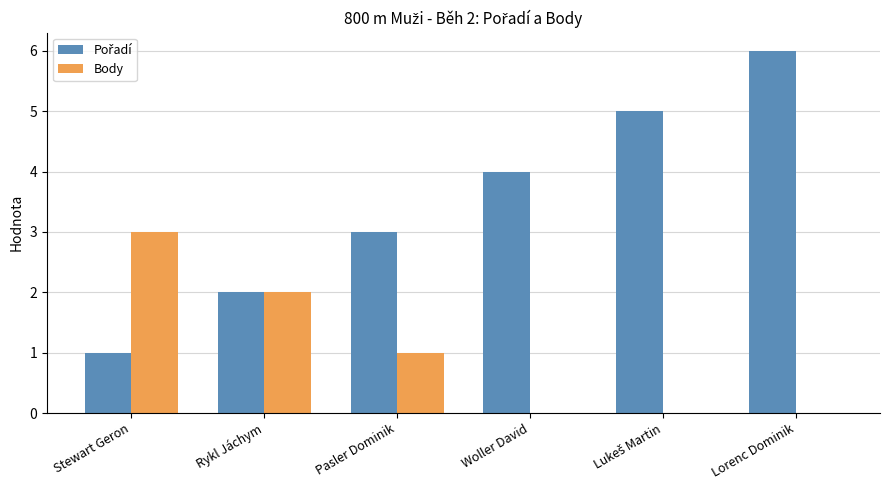

What is the sum of all Body values?

6